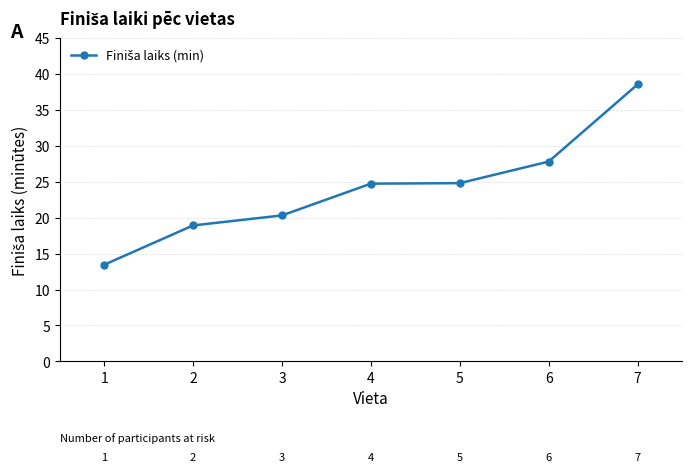

The chart shows a value of 24.8 at 5. True or false?

True